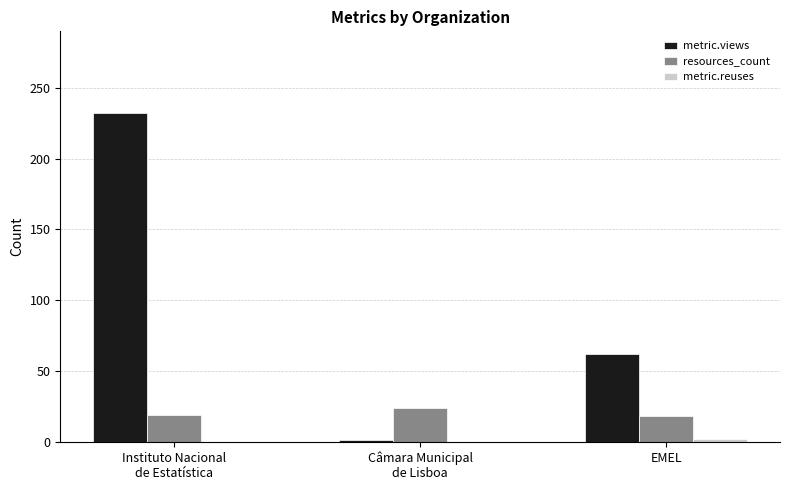

The metric.views series shows 36 at EMEL. True or false?

False